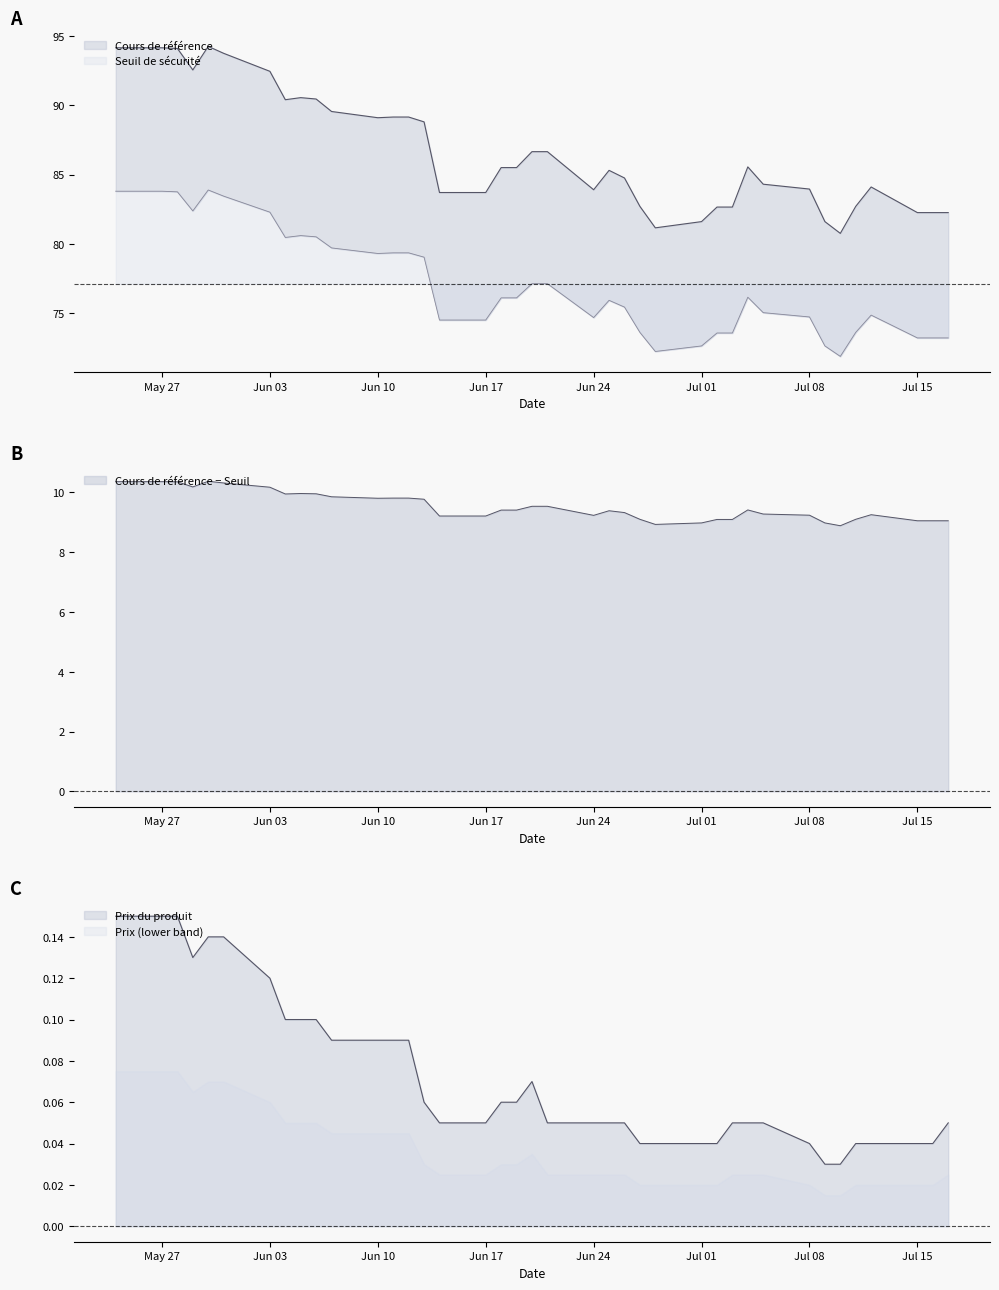

Which series has the largest total across all categories?

Cours de reference